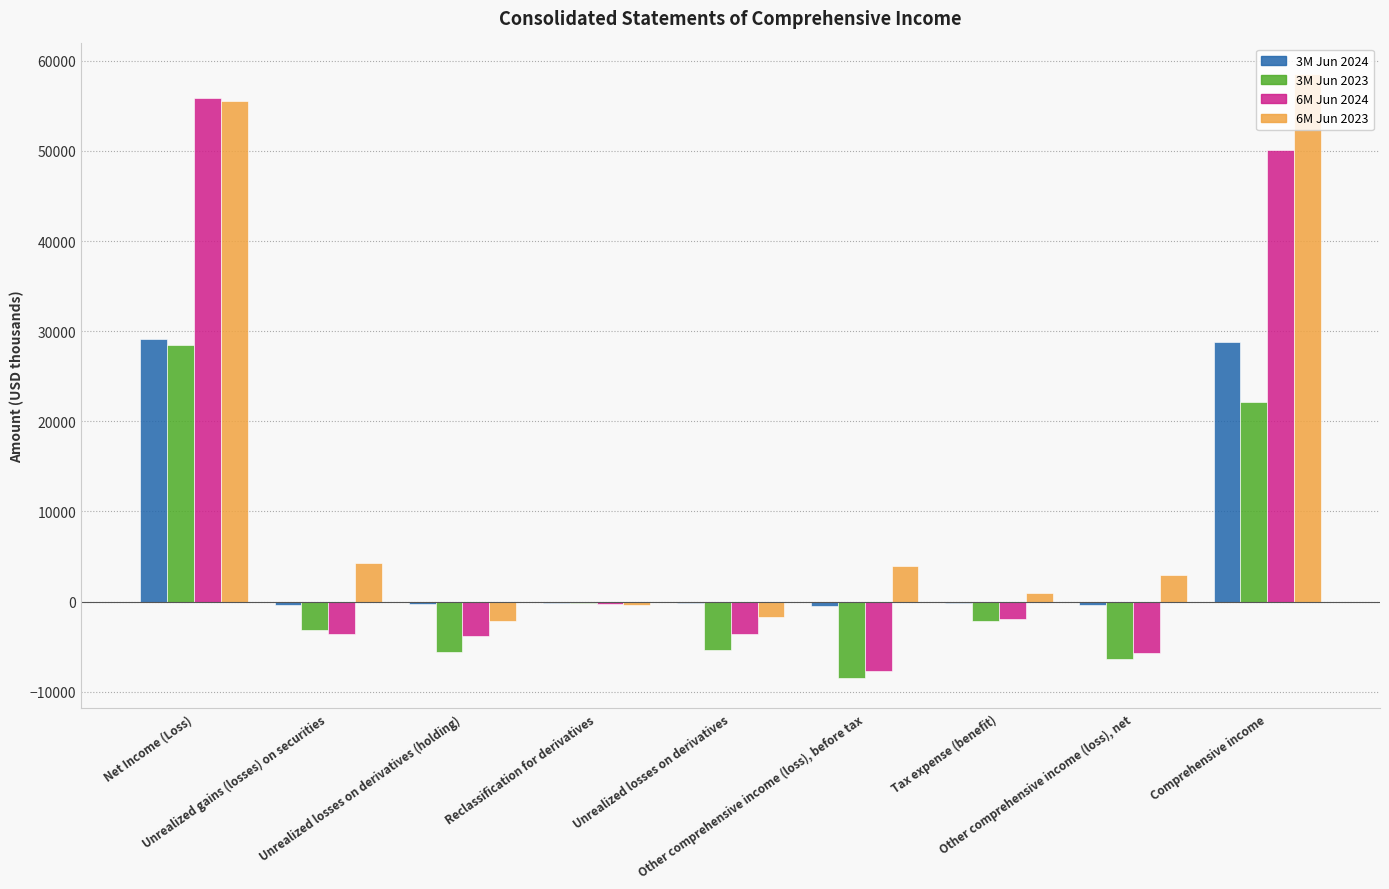

Where is 6M Jun 2024 nearest to the value 24087?

Reclassification for derivatives